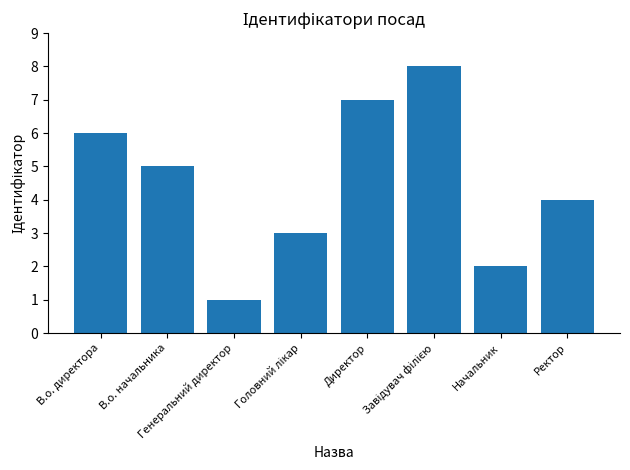

What is the sum of all values?

36